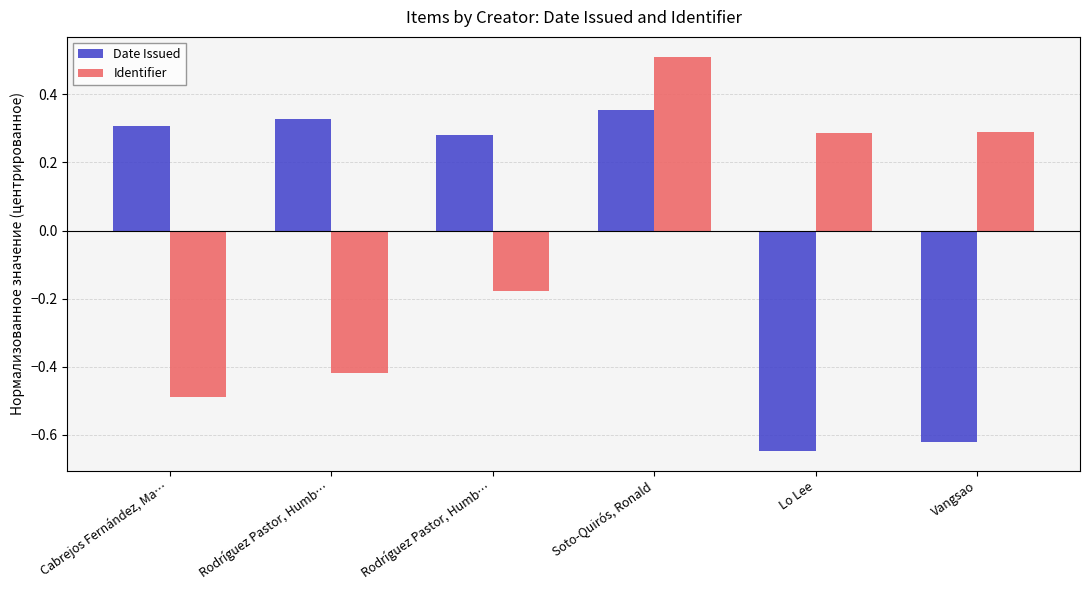

Is the value of Identifier at Soto-Quirós, Ronald greater than the value of Date Issued at Cabrejos Fernández, Ma…?

Yes